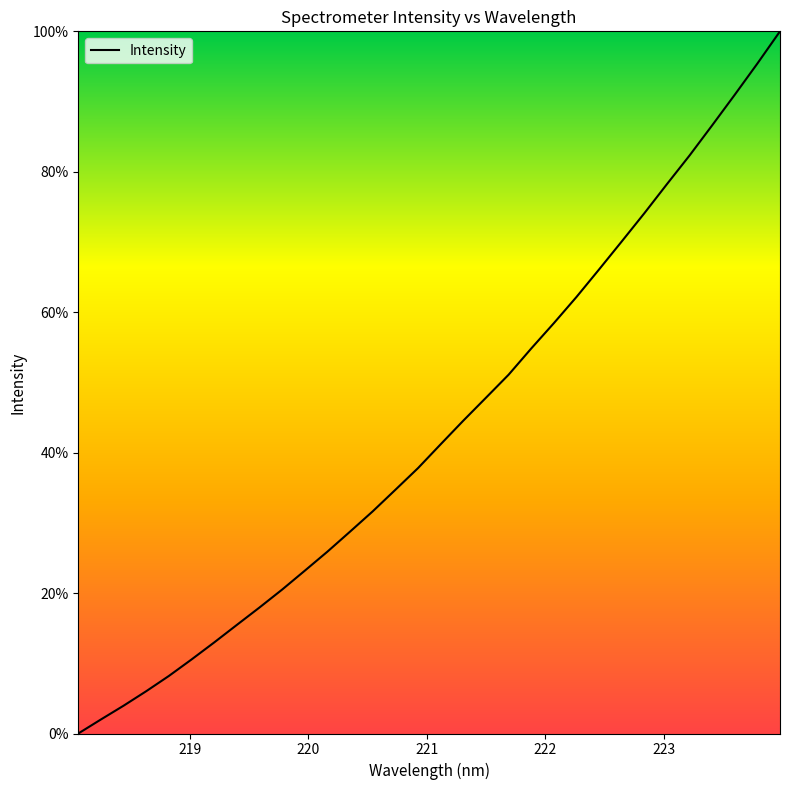

What is the greatest value displayed?

100.0